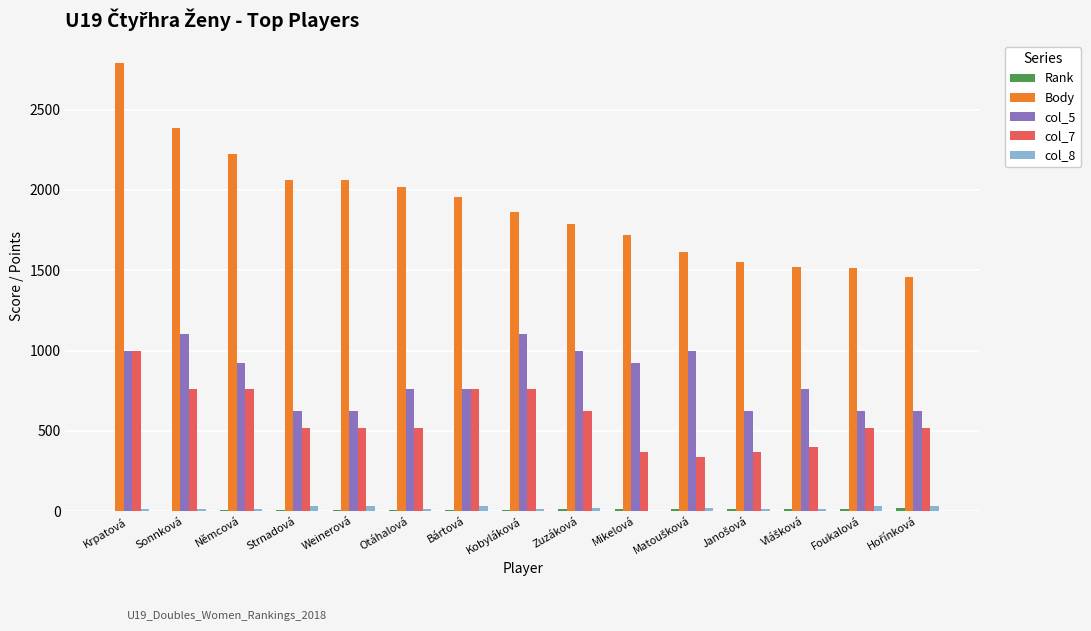

The value of col_7 at Zuzáková is 624. True or false?

True